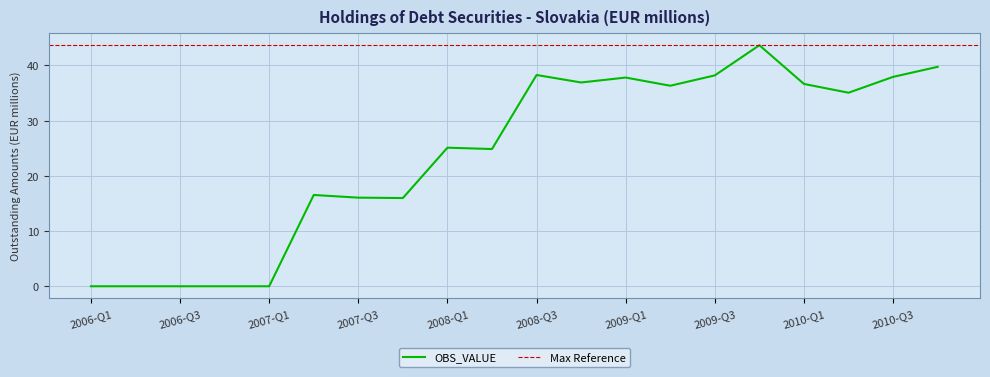

Approximately how many times larger is the value at 2010-Q3 compared to 2007-Q4?

2.4